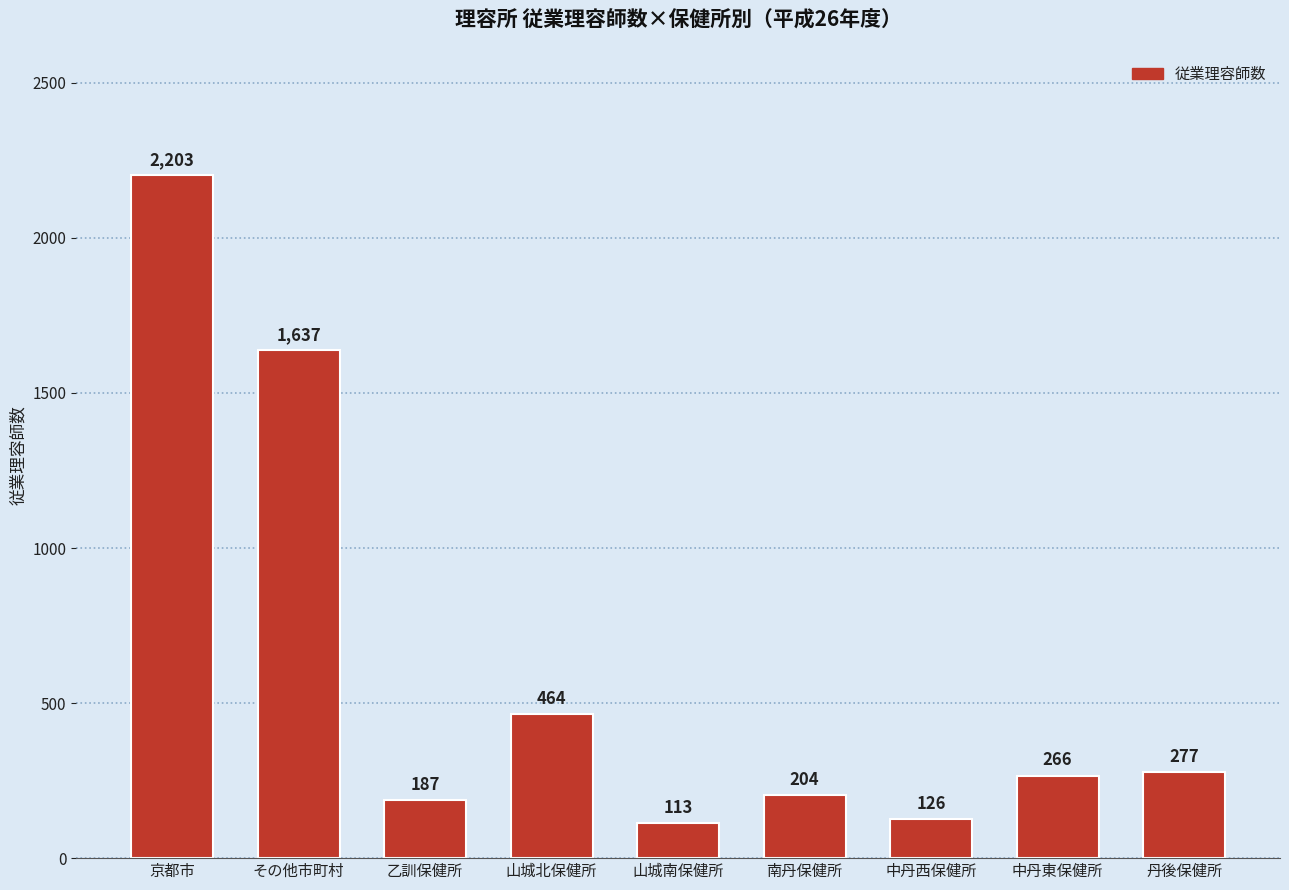

How many categories are shown in the chart?

9